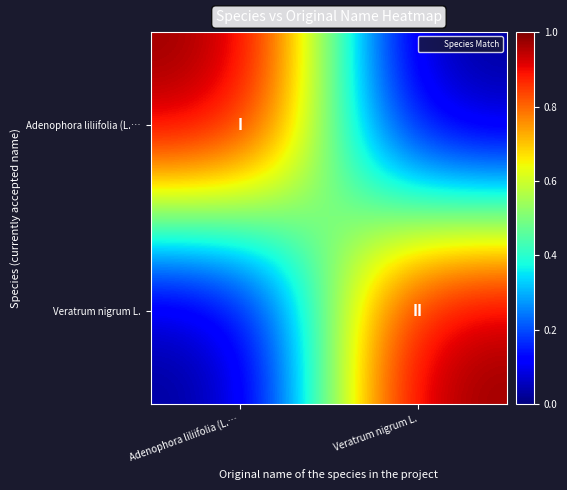

Reading left to right, extract all data points from this chart.

Adenophora liliifolia (L.…: Adenophora liliifolia (L.…=1	Veratrum nigrum L.=0
Veratrum nigrum L.: Adenophora liliifolia (L.…=0	Veratrum nigrum L.=1